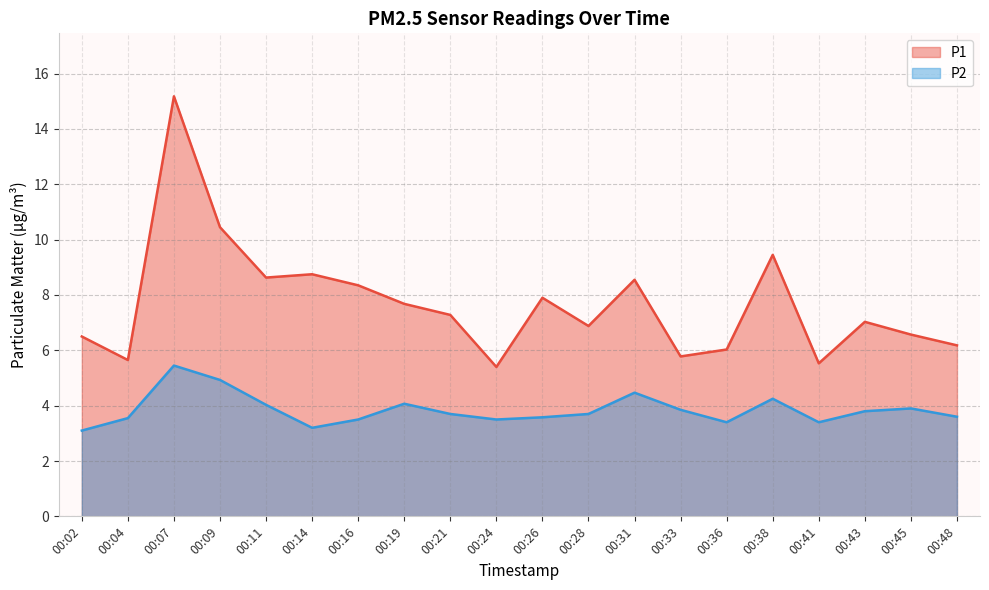

Which series has the largest total across all categories?

P1